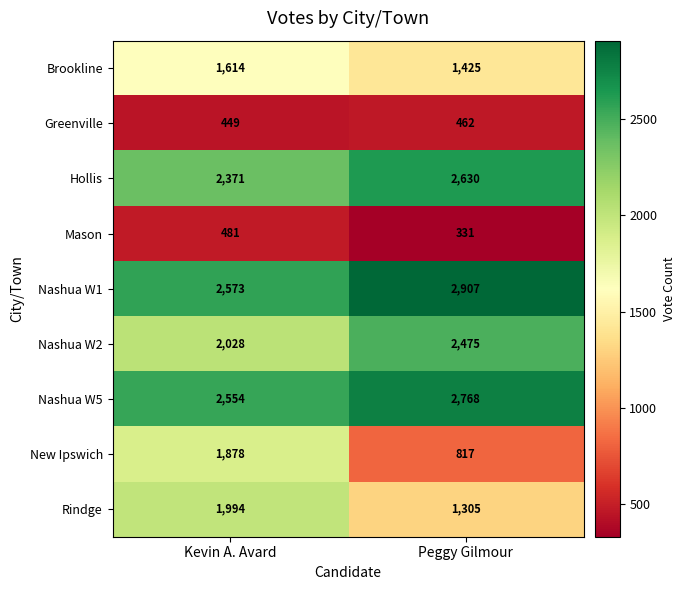

Rank the series by their maximum value, from lowest to highest.

Greenville, Mason, Brookline, New Ipswich, Rindge, Nashua W2, Hollis, Nashua W5, Nashua W1